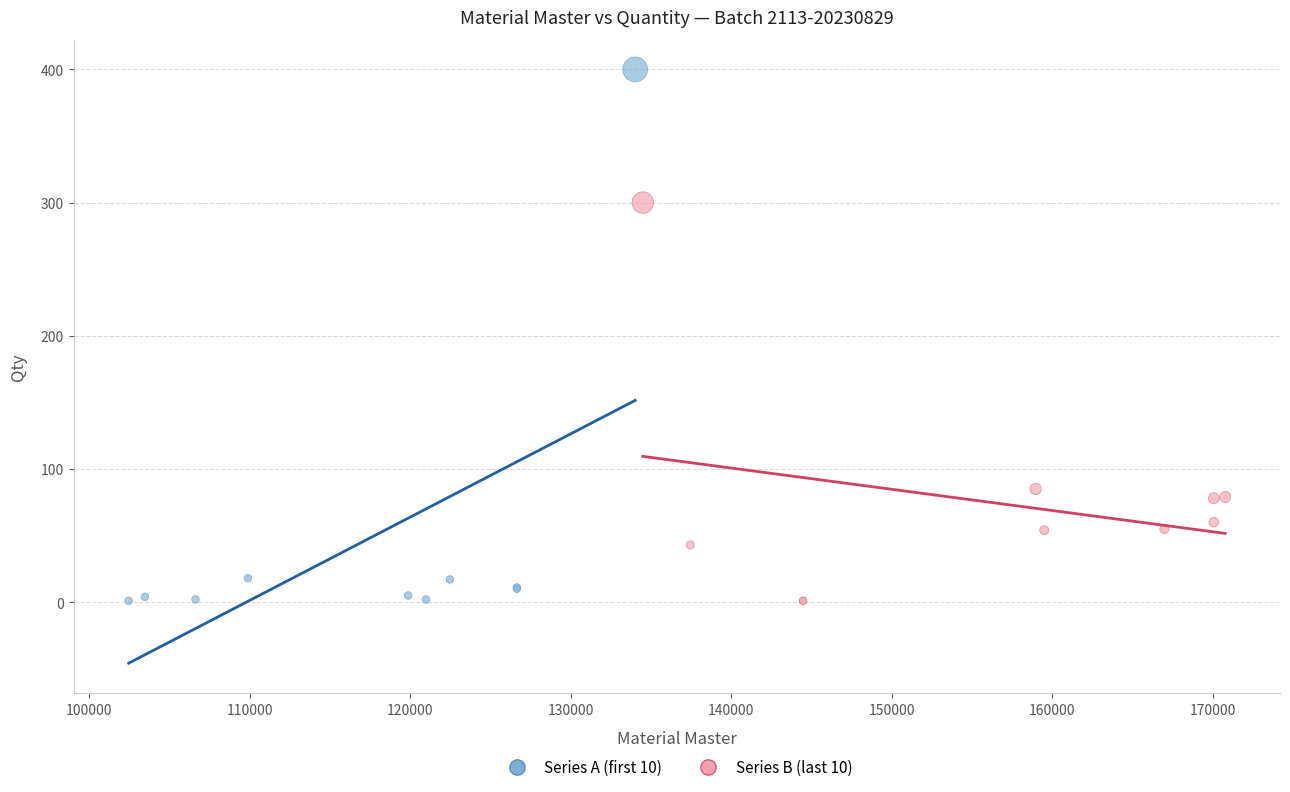

Which series contains the highest Y value?

Series A (first 10)